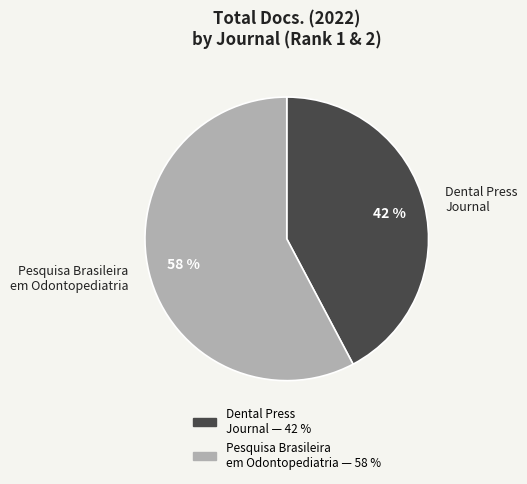

Rank the categories by value from highest to lowest.

Pesquisa Brasileira em Odontopediatria, Dental Press Journal